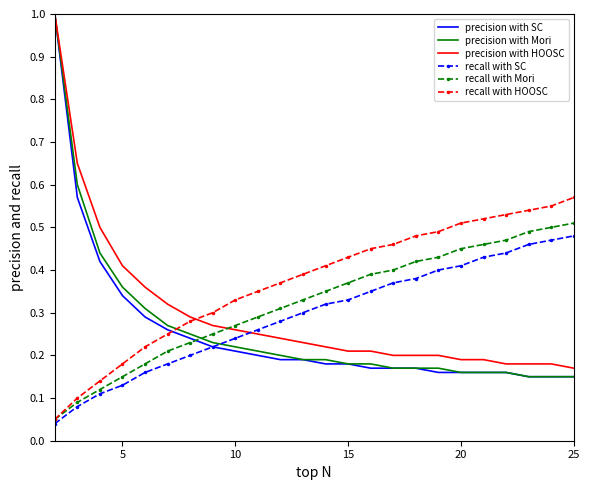

What is the maximum value shown in the chart?

1.0